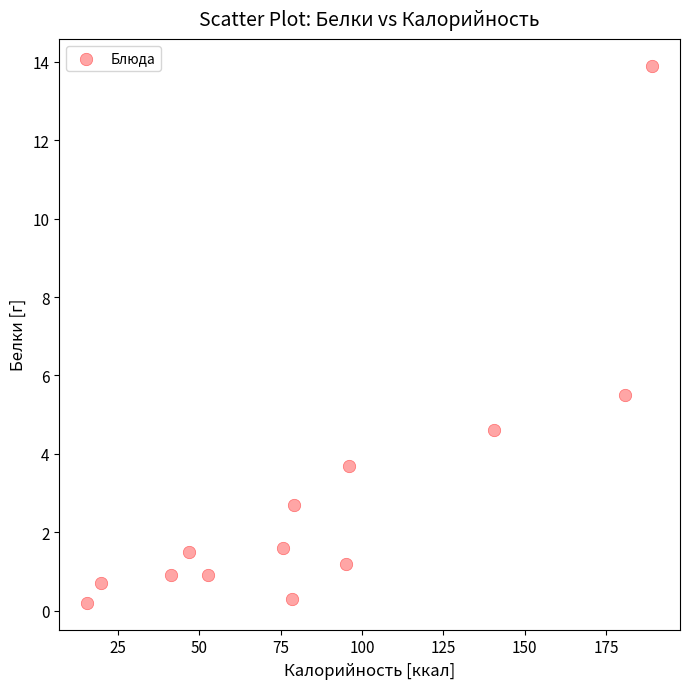

What is the range of X values (max minus min)?

173.3